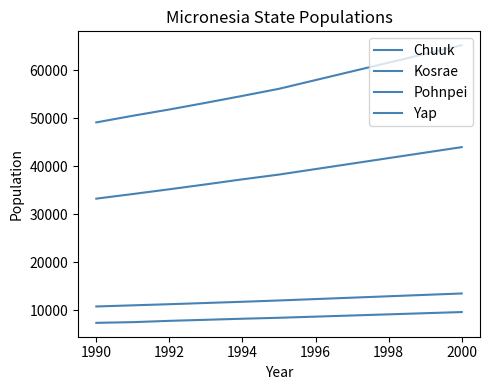

What is the value of the Chuuk point at the 1st from the left?

49163